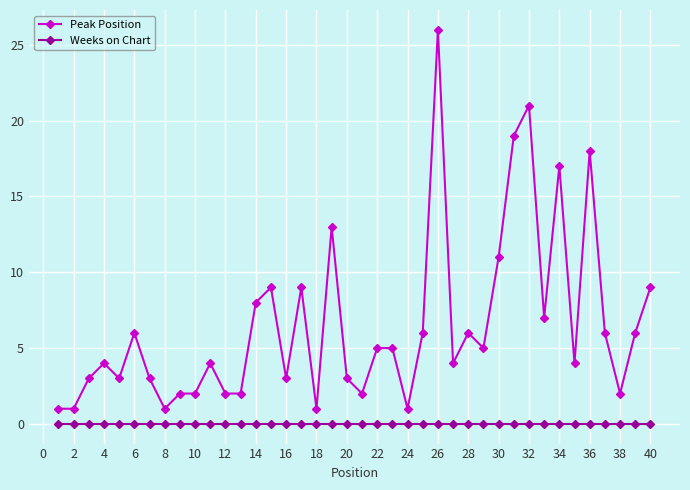

True or false: Peak Position has more than 0 interior local peaks.

True